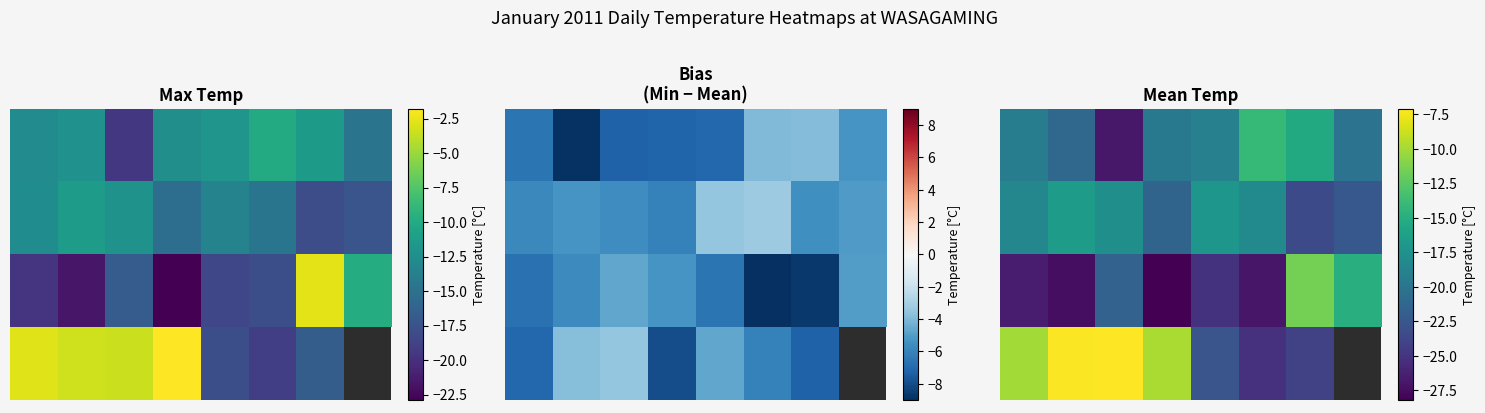

What is the total value across all series at 6?

-74.4